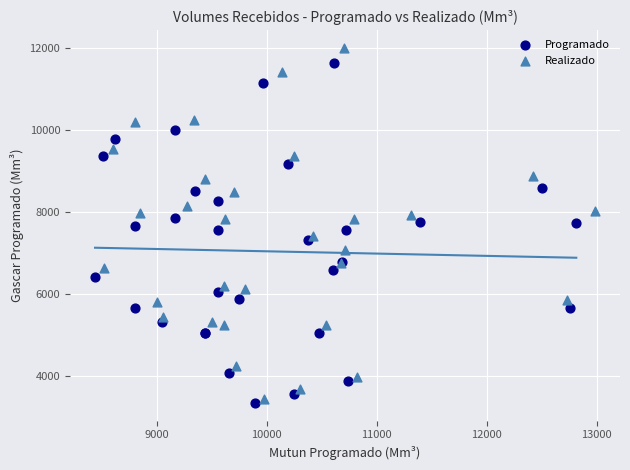

Which series has the widest spread of Y values?

Realizado